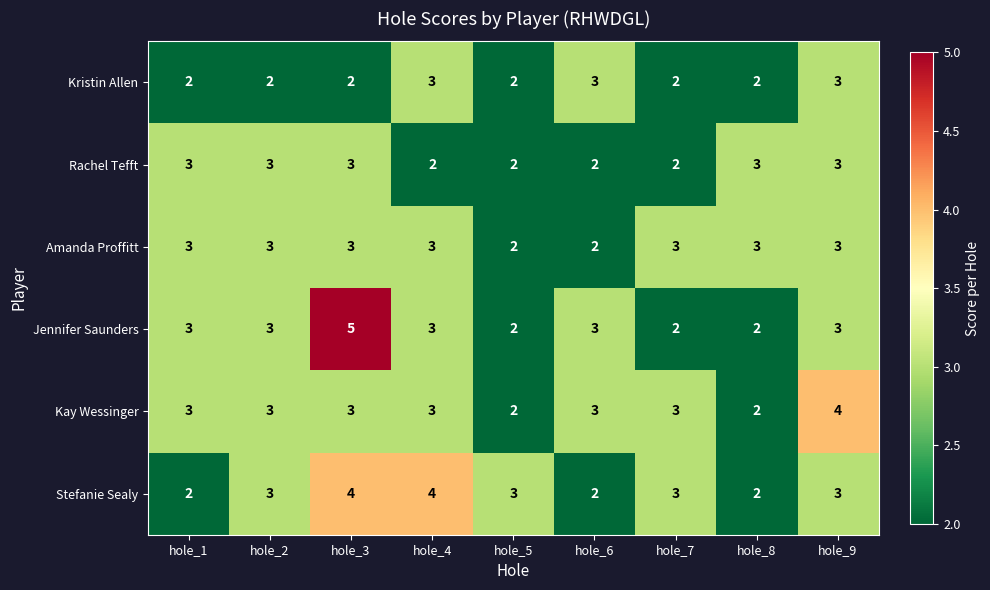

What is the sum of all Jennifer Saunders values?

26